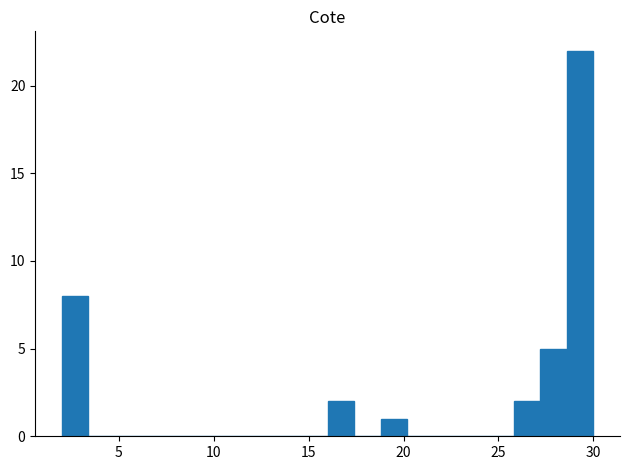

Around what value on the x-axis is the tallest bar? Give the approximate position of its centre, as read against the axis.

29.5